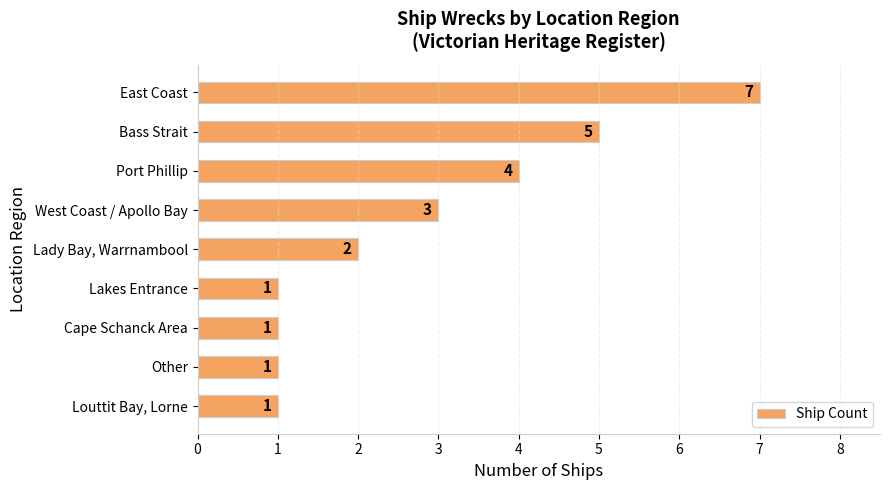

Between Bass Strait and Port Phillip, which is larger?

Bass Strait